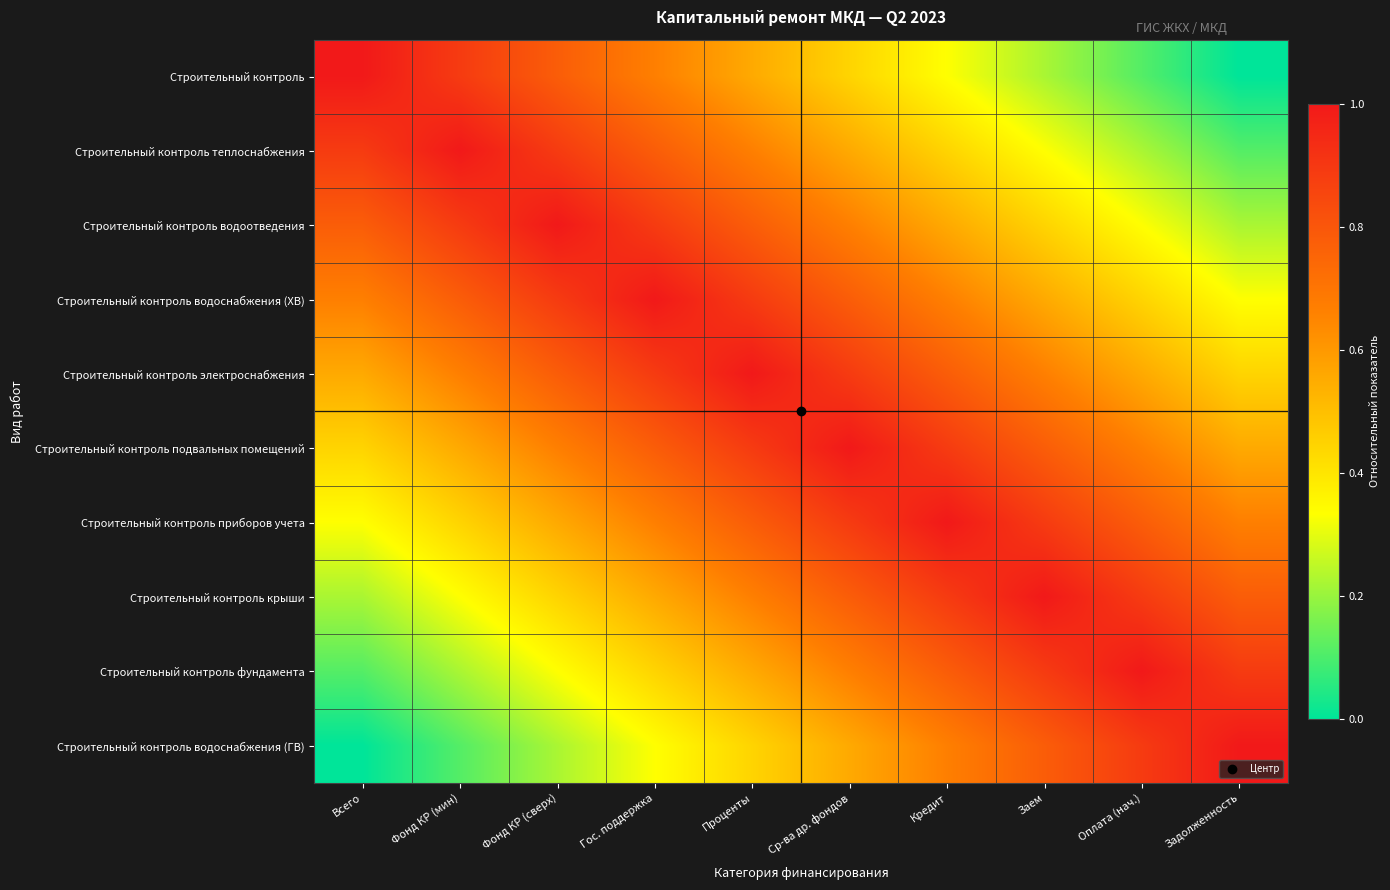

Rank the series at Фонд КР (сверх) from highest to lowest value.

Строительный контроль водоотведения, Строительный контроль теплоснабжения, Строительный контроль водоснабжения (ХВ), Строительный контроль, Строительный контроль электроснабжения, Строительный контроль подвальных помещений, Строительный контроль приборов учета, Строительный контроль крыши, Строительный контроль фундамента, Строительный контроль водоснабжения (ГВ)